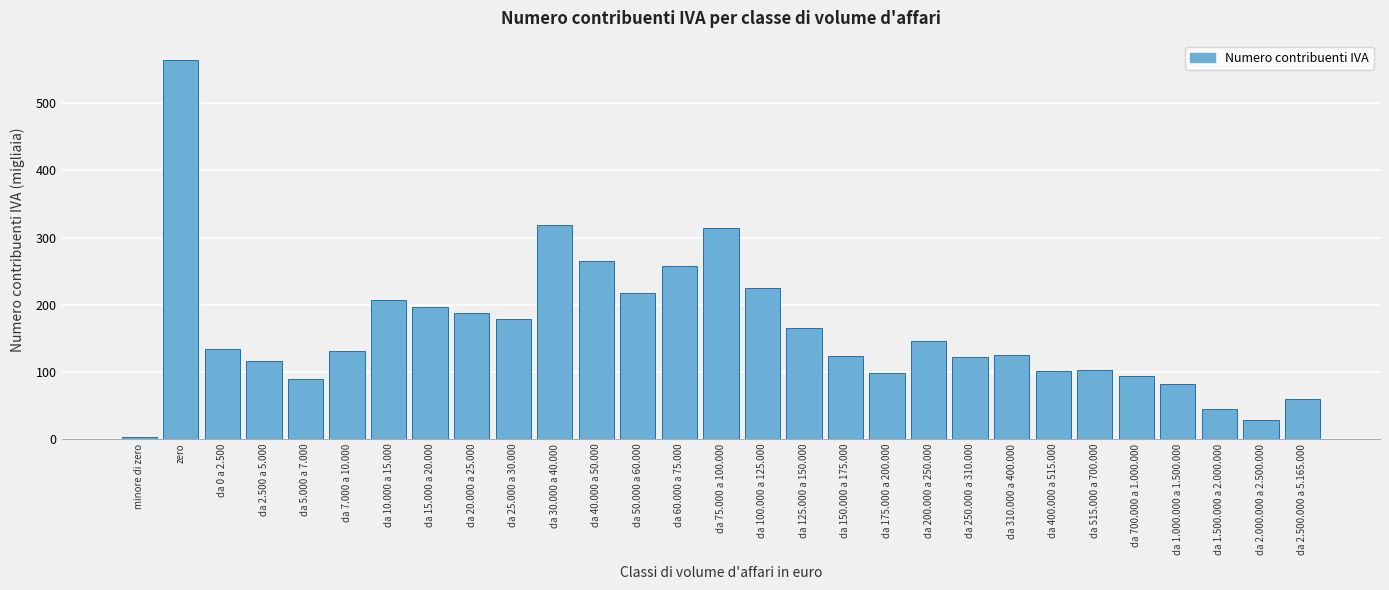

Where is the data nearest to the value 284?

da 40.000 a 50.000